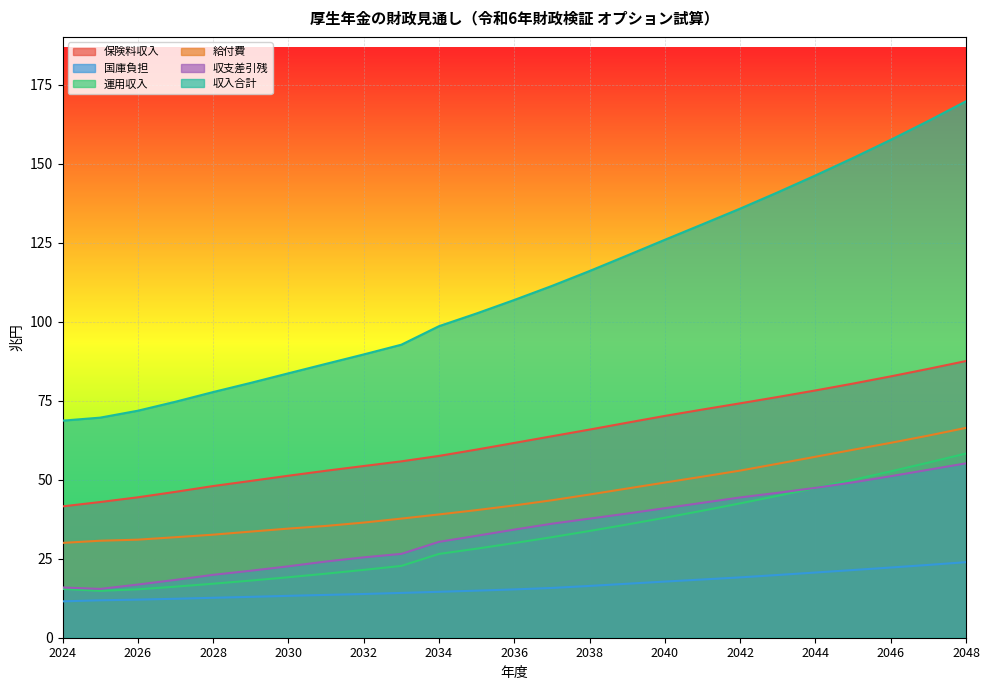

True or false: 給付費 has a value of 57.2 at 2032.

False